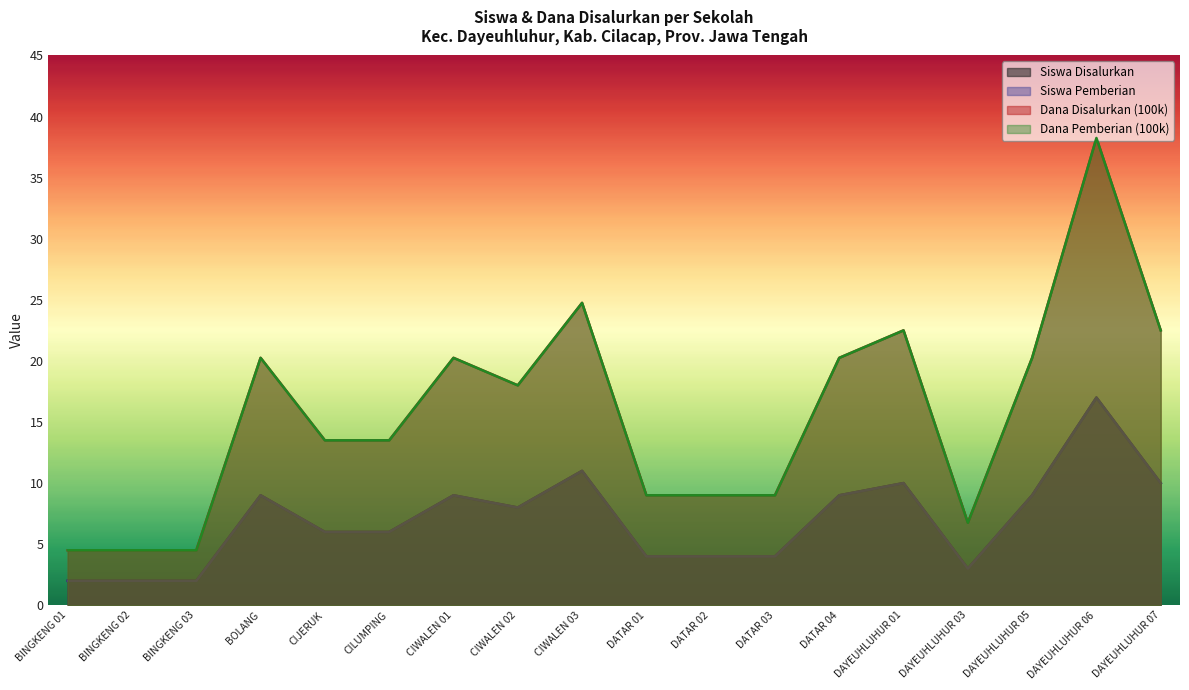

How many lines are shown in the chart?

4